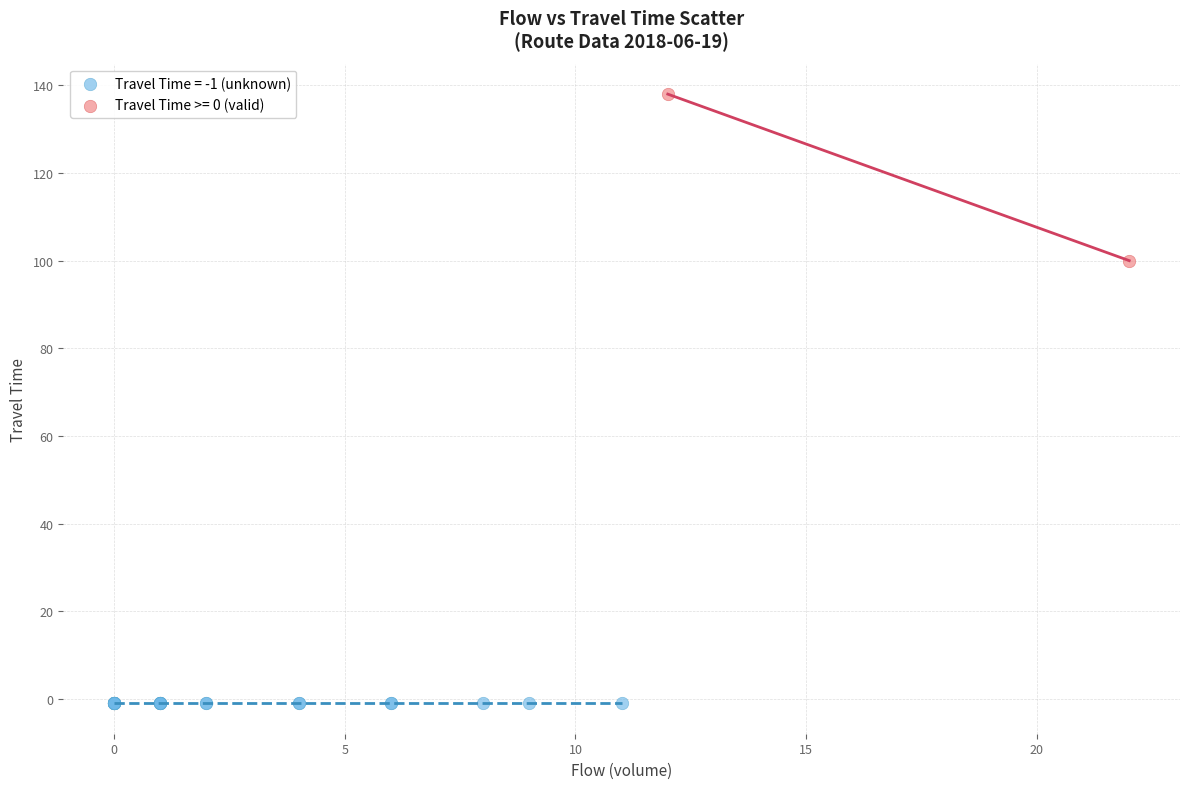

Which series reaches the maximum Y coordinate?

Travel Time >= 0 (valid)